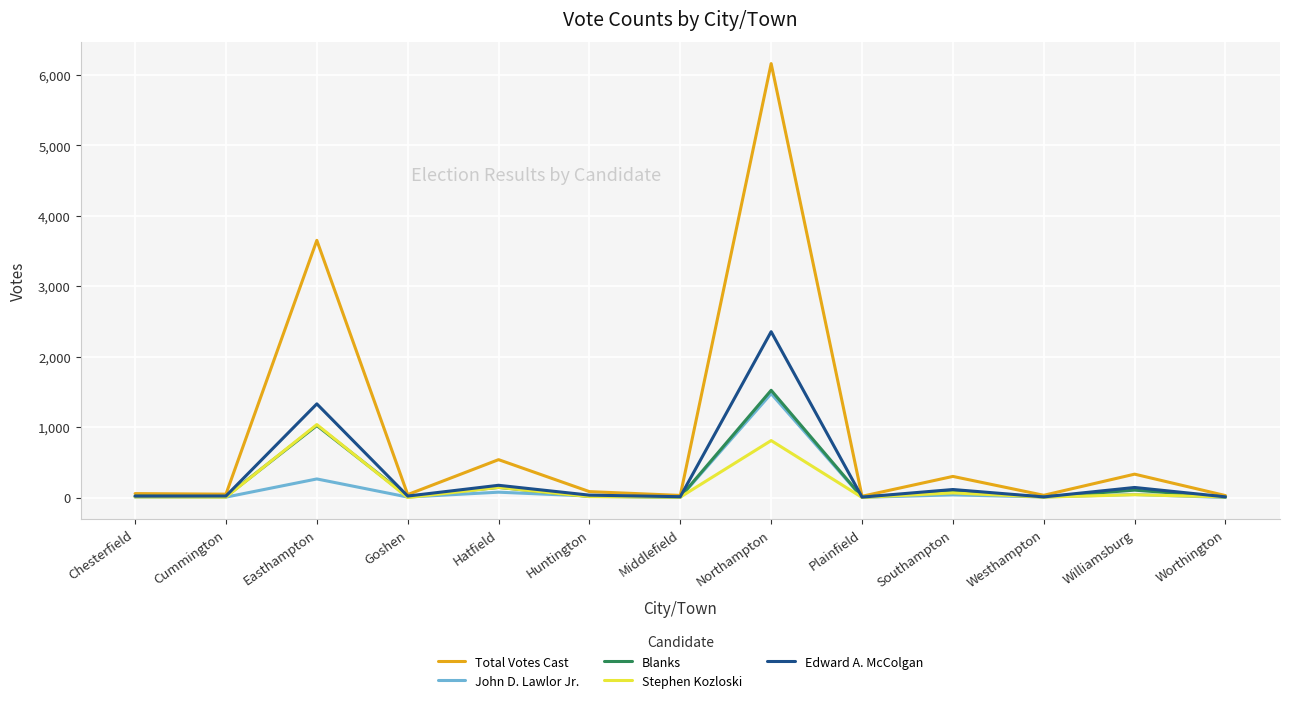

What is the difference between the second highest and minimum values in the Total Votes Cast series?

3634